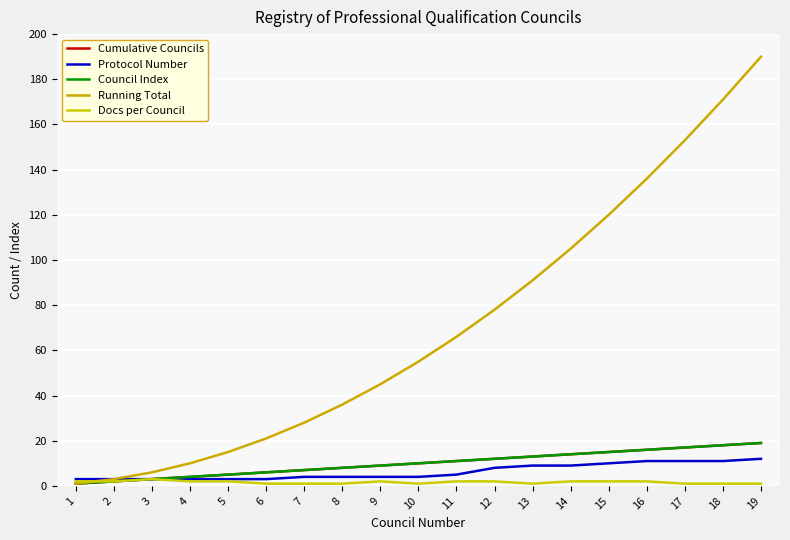

Does the chart display data point markers on the line(s)?

No